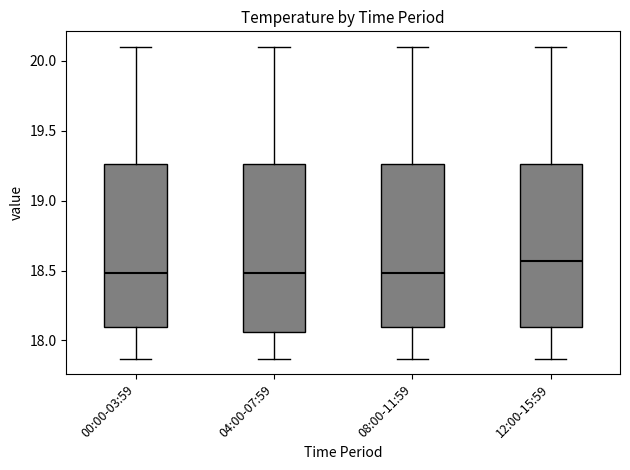

Where is the lower edge of the box for 12:00-15:59 on the y-axis? The values are not printed on the chart, so give them approximately, as read against the axis.

18.10